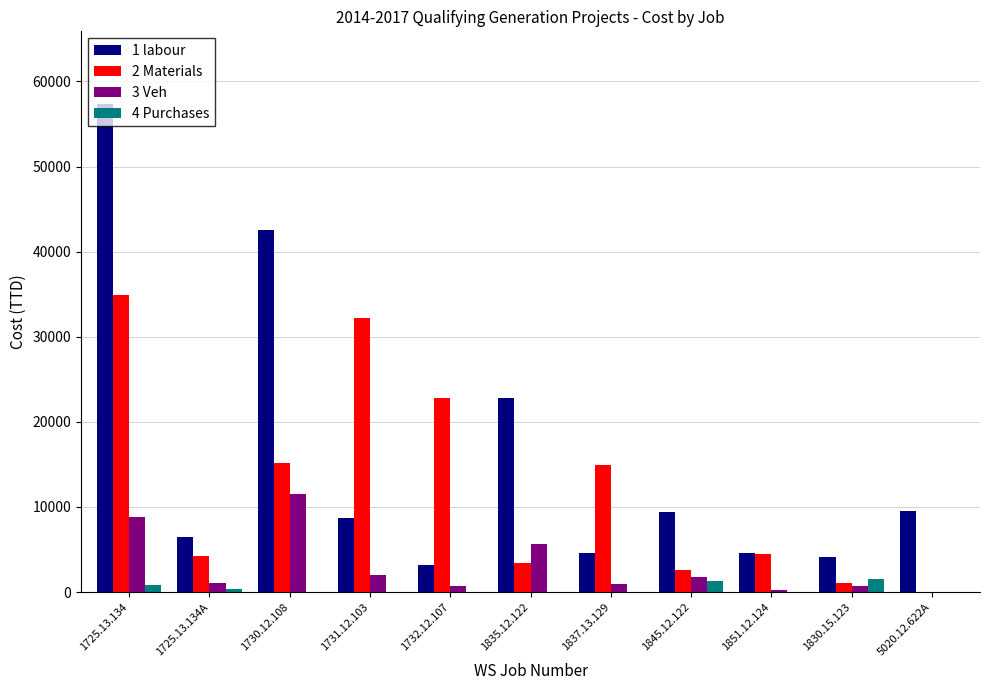

The value of 4 Purchases at 1725.13.134 is 787.7. True or false?

True